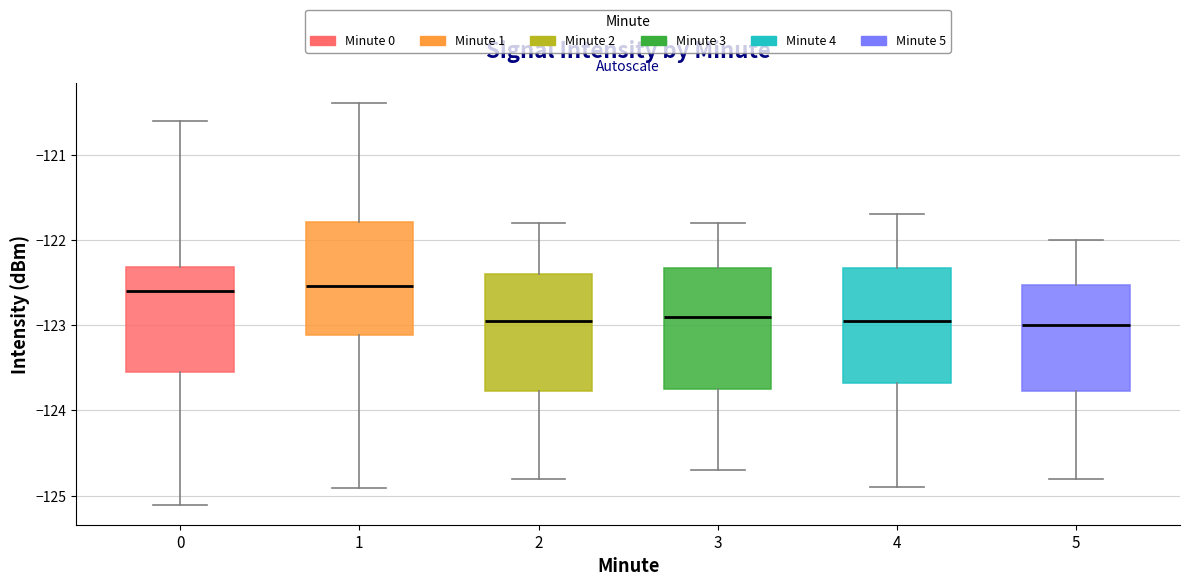

Where is the upper edge of the box at x = 4 on the y-axis? The values are not printed on the chart, so give them approximately, as read against the axis.

-122.3